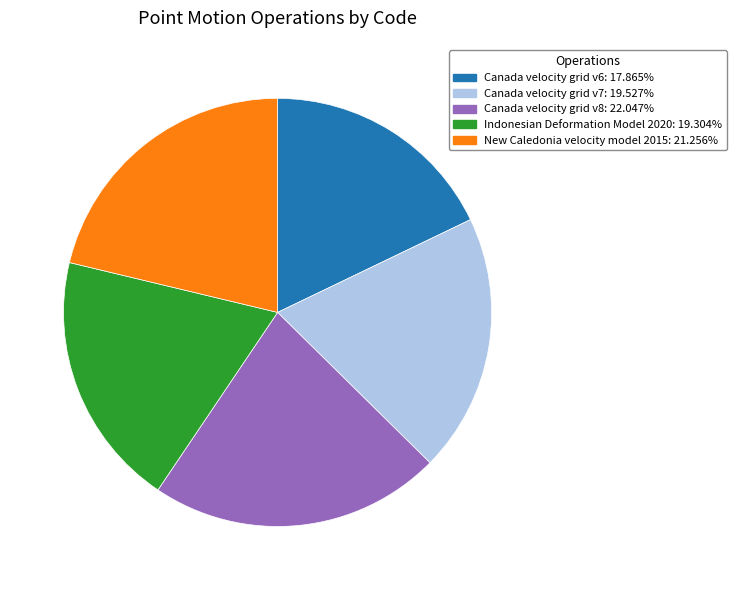

Is the sum of Canada velocity grid v8 and New Caledonia velocity model 2015 greater than half?

No